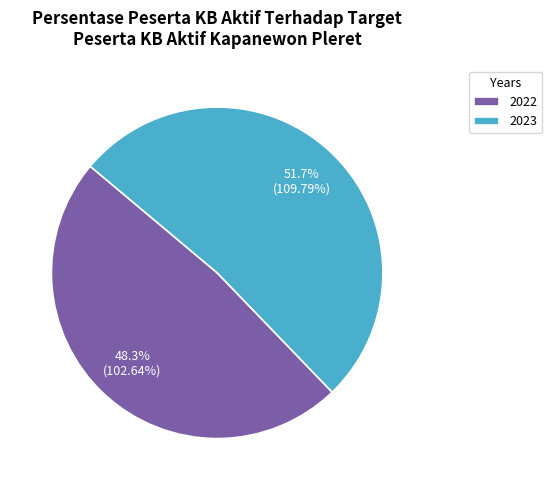

To the nearest percent, what is the average slice percentage?

50%